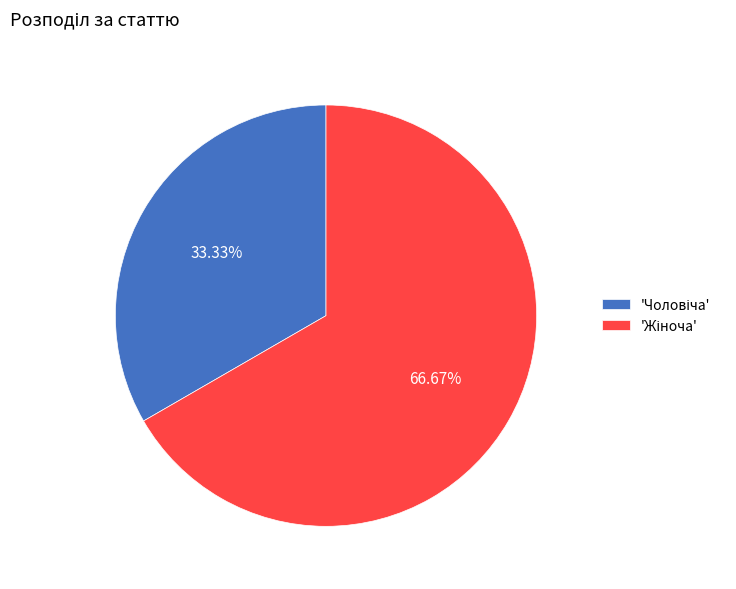

How many slices are in this pie chart?

2